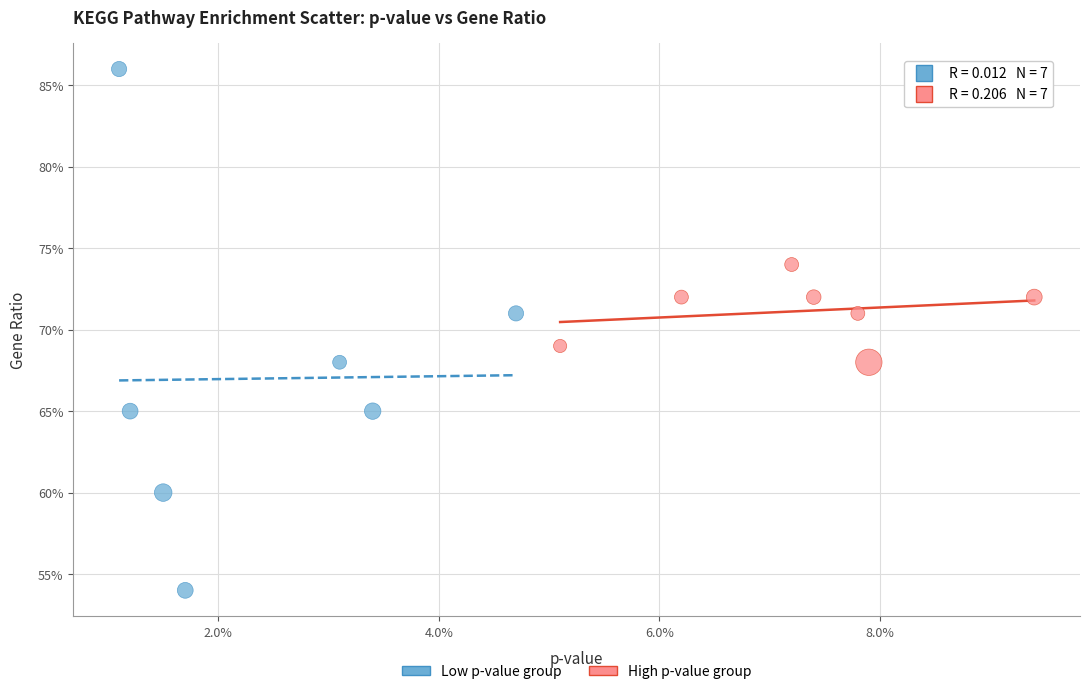

What are all the series names shown in the legend?

Low p-value group, High p-value group